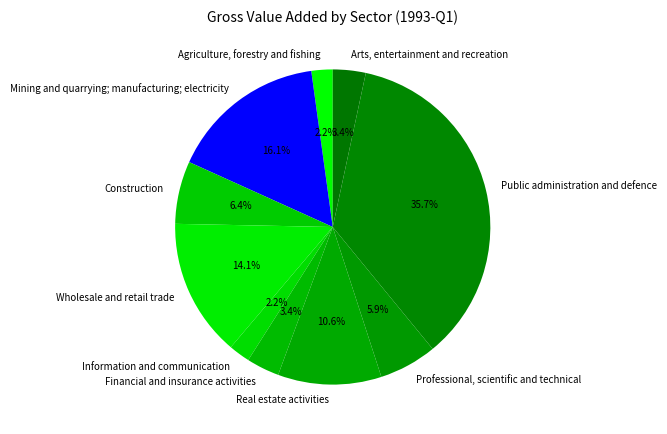

Is it true that Financial and insurance activities is 3% of the pie?

True